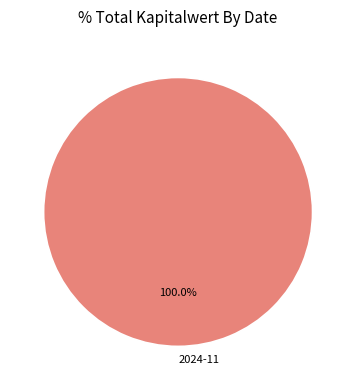

Rank the categories by value from lowest to highest.

2024-11